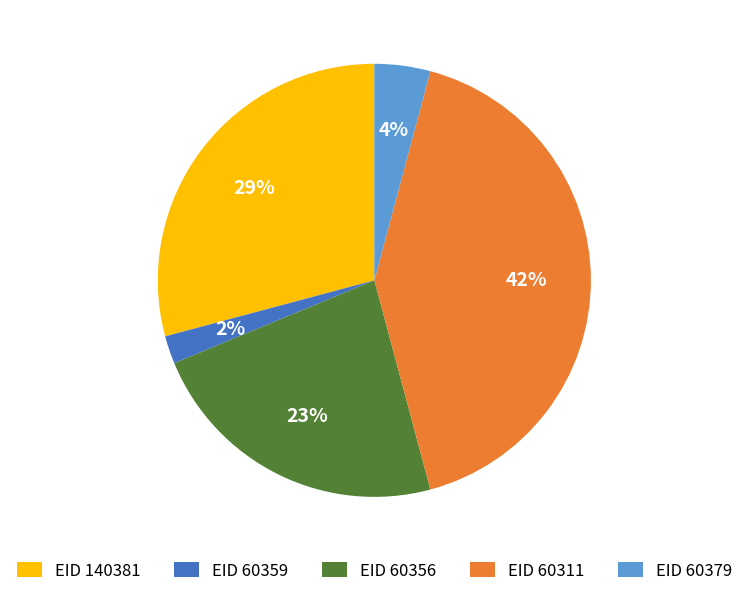

Combined, do EID 60356 and EID 140381 account for over 50%?

Yes